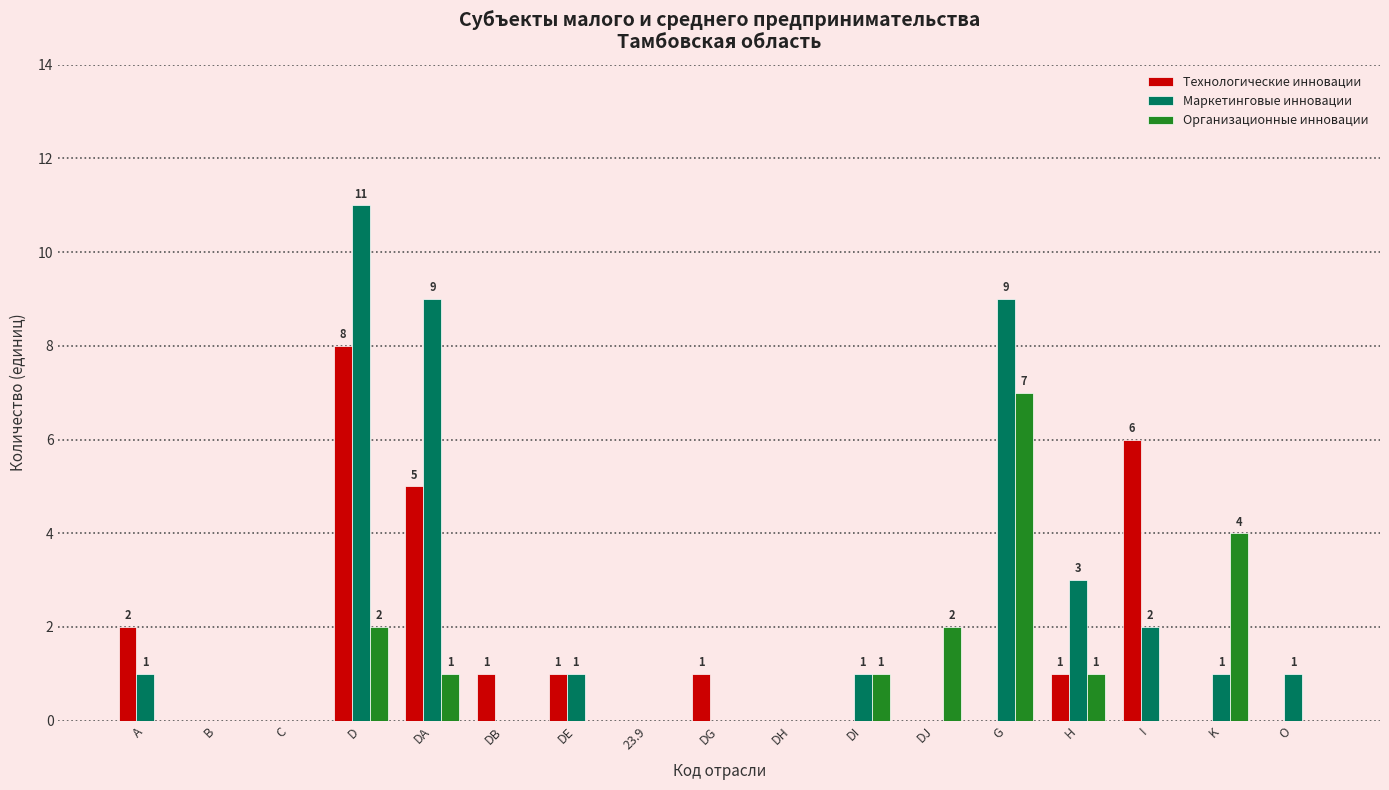

What is the sum of the Организационные инновации values at B and G?

7